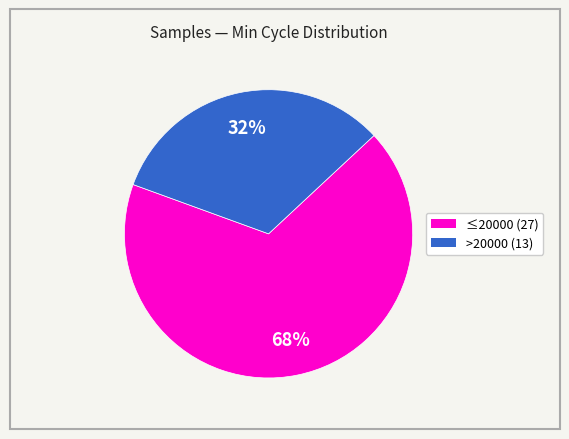

Does any single category account for the majority?

Yes